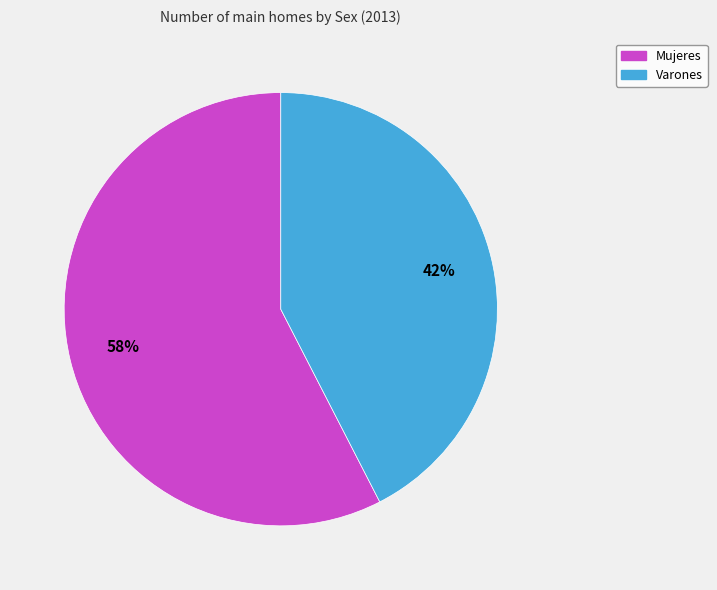

Combined, do Mujeres and Varones account for over 50%?

Yes